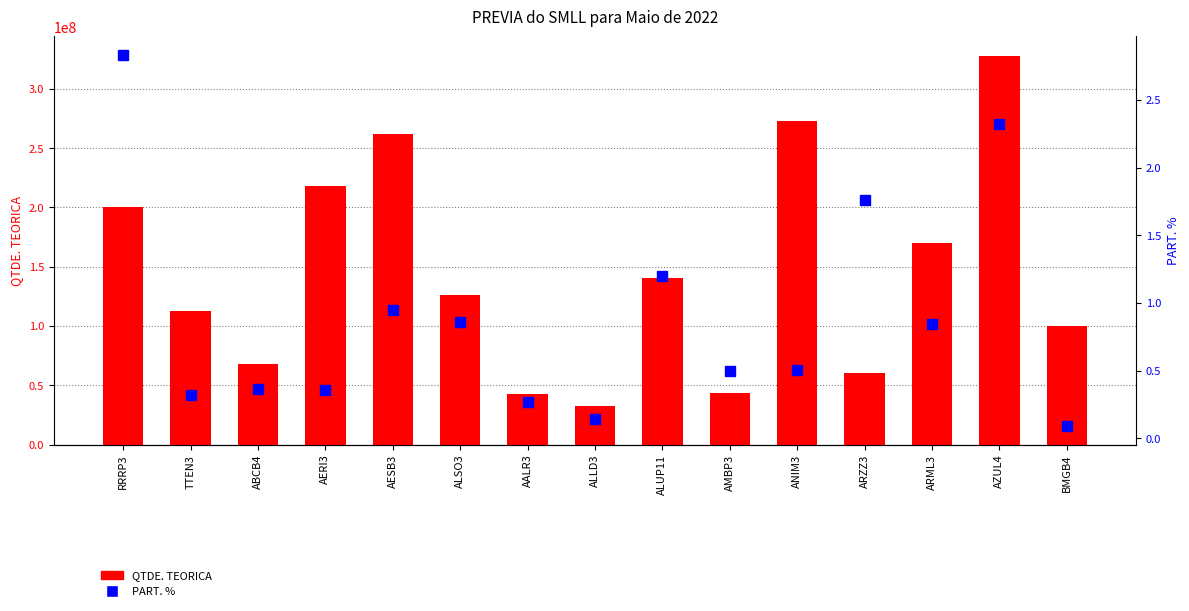

What is the difference between the PART. % values at AMBP3 and ALSO3?

0.4